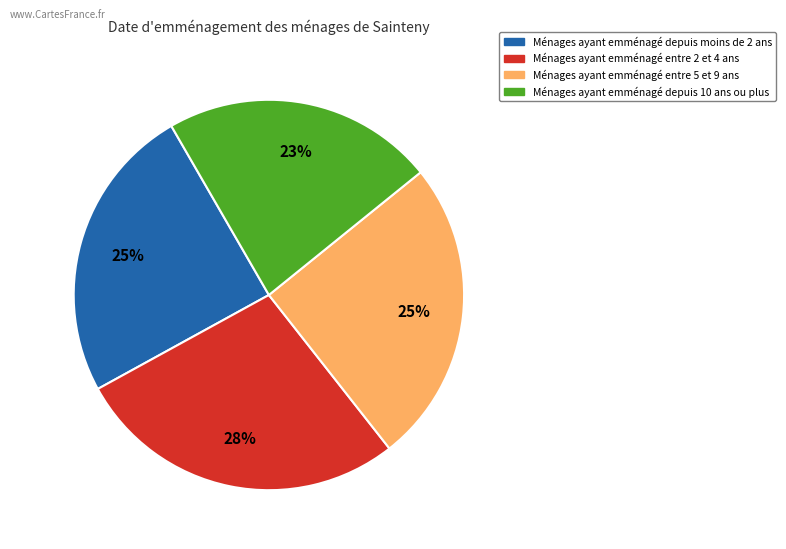

To the nearest percent, what is the average slice percentage?

25%